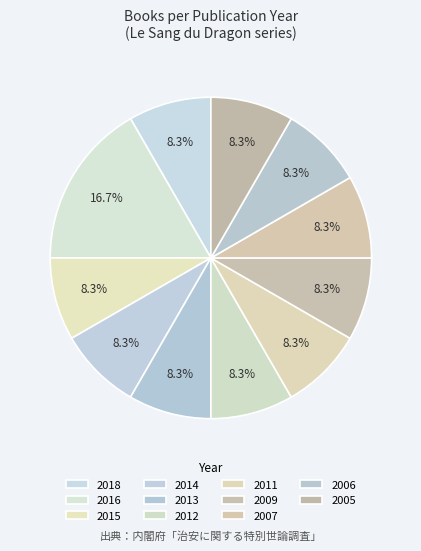

To the nearest percent, what is the difference between the largest and smallest slice percentages?

8%